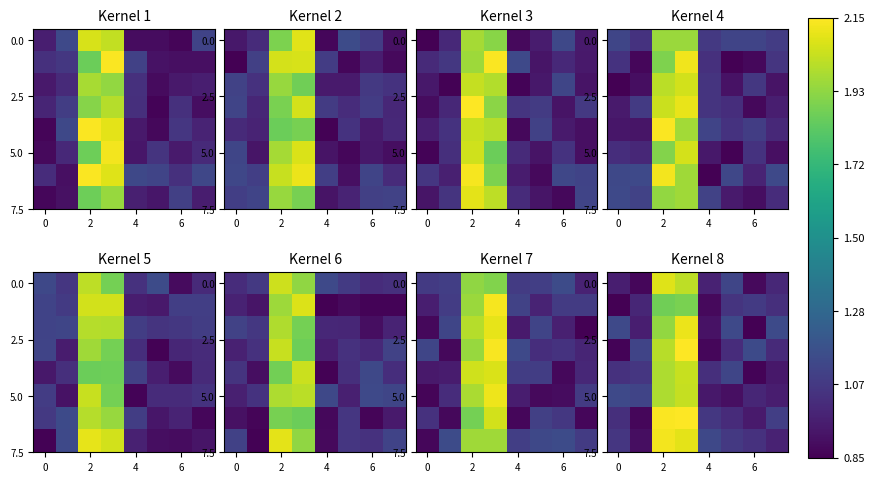

What is the total value across all series at 6?

16.5